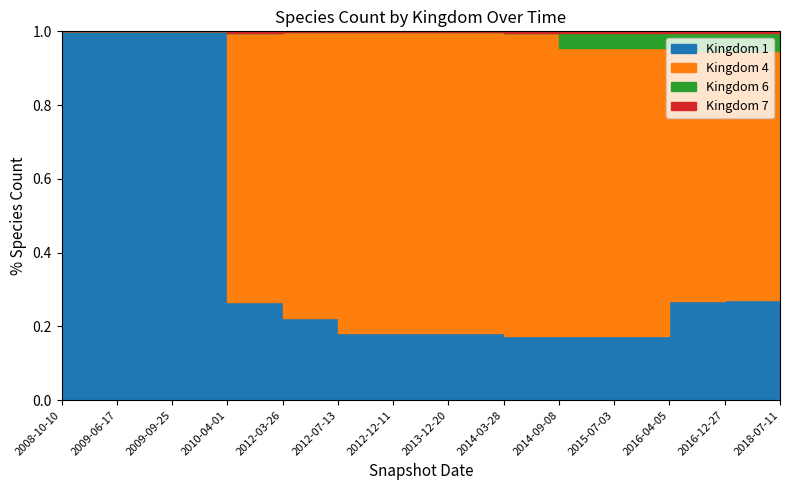

True or false: Kingdom 1 has more than 1 interior local peaks.

False